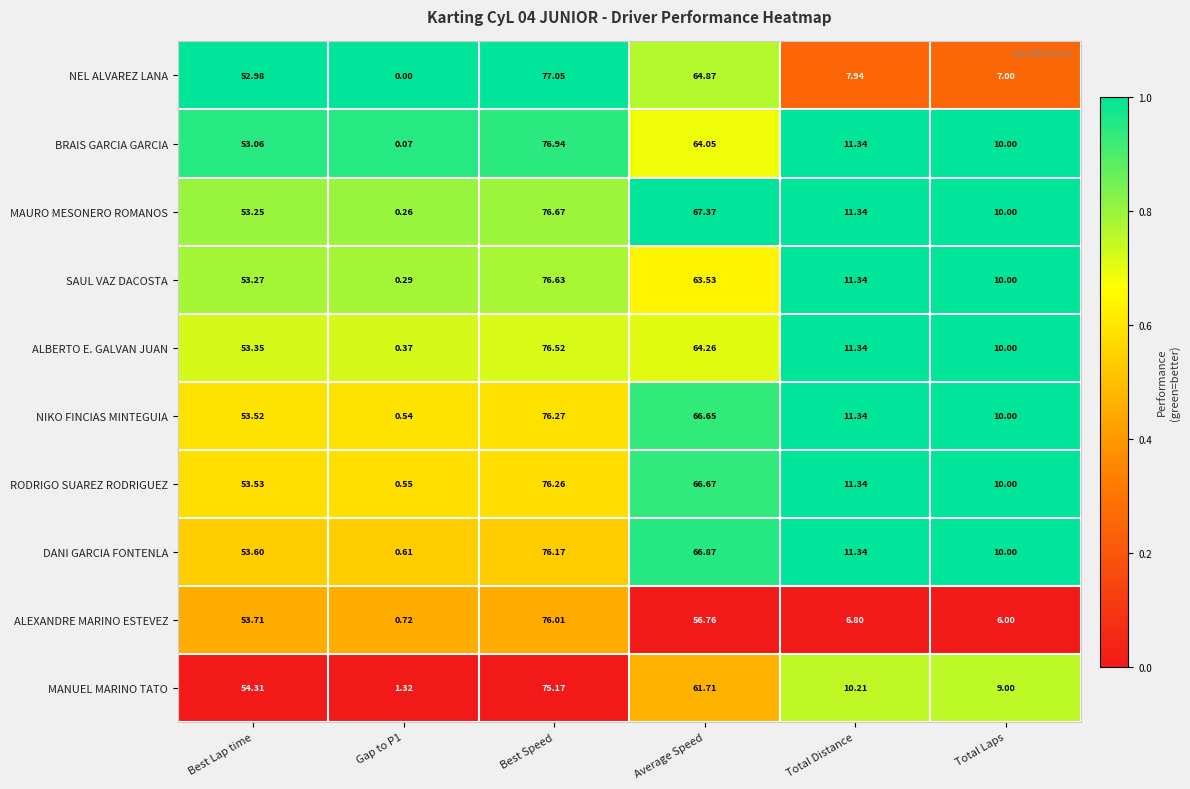

At which category is the sum across all series the highest?

Best Speed